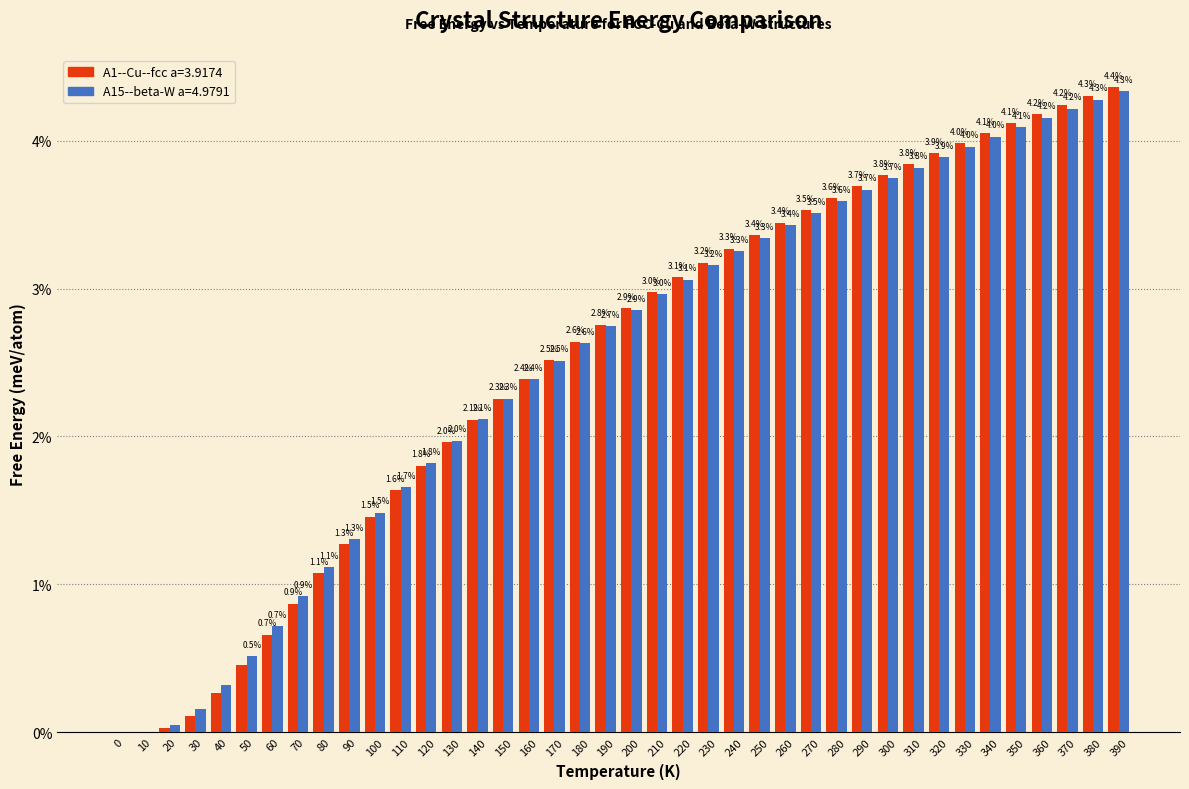

What is the sum of the A1--Cu--fcc a=3.9174 values at 160 and 330?

6.4